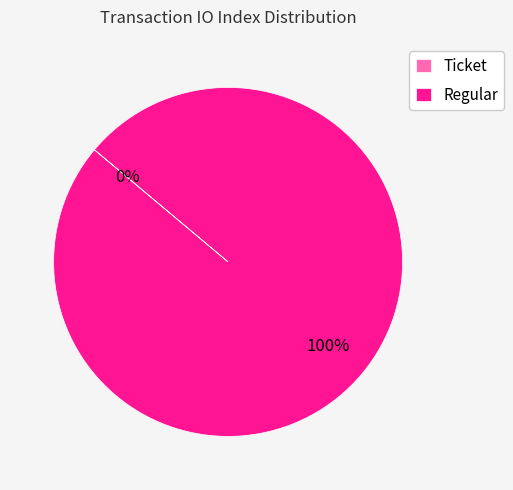

To the nearest percent, what percentage of the pie is Regular?

100%